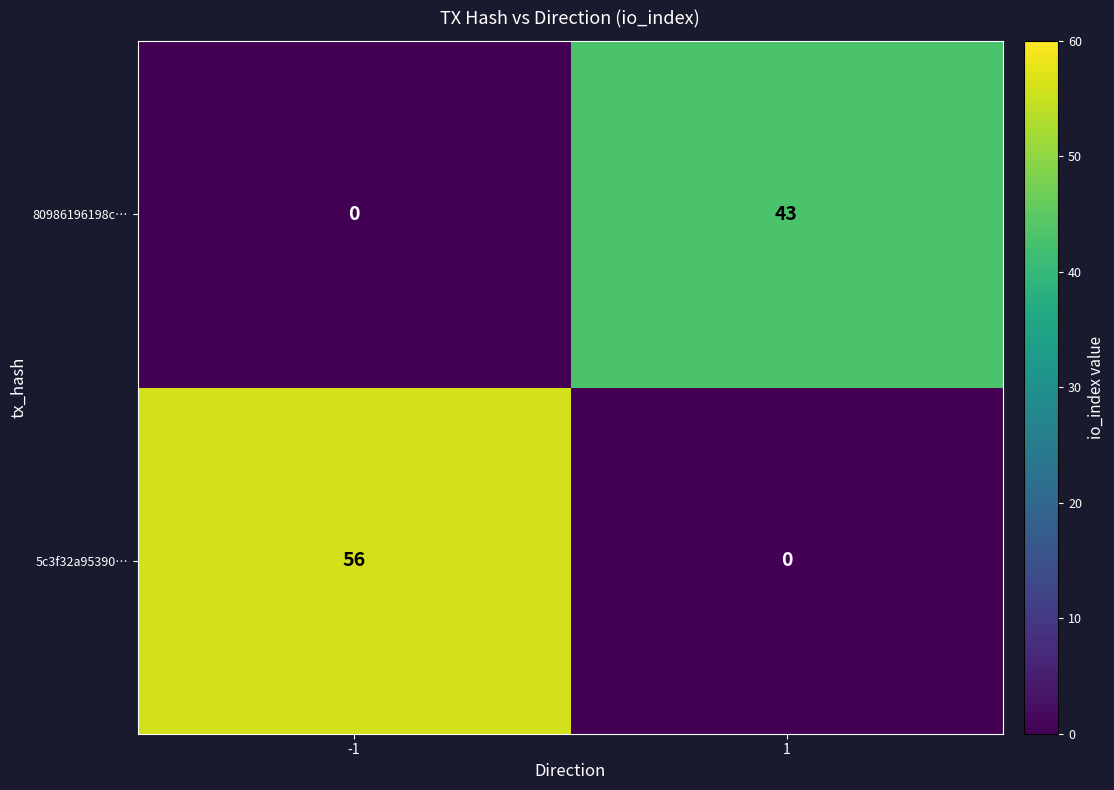

How many data points in 80986196198c… are less than 43?

1